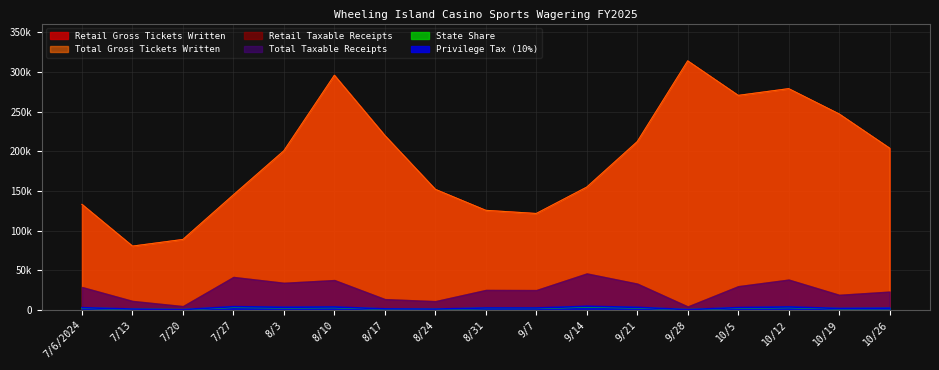

What position from the right is 10/12?

3